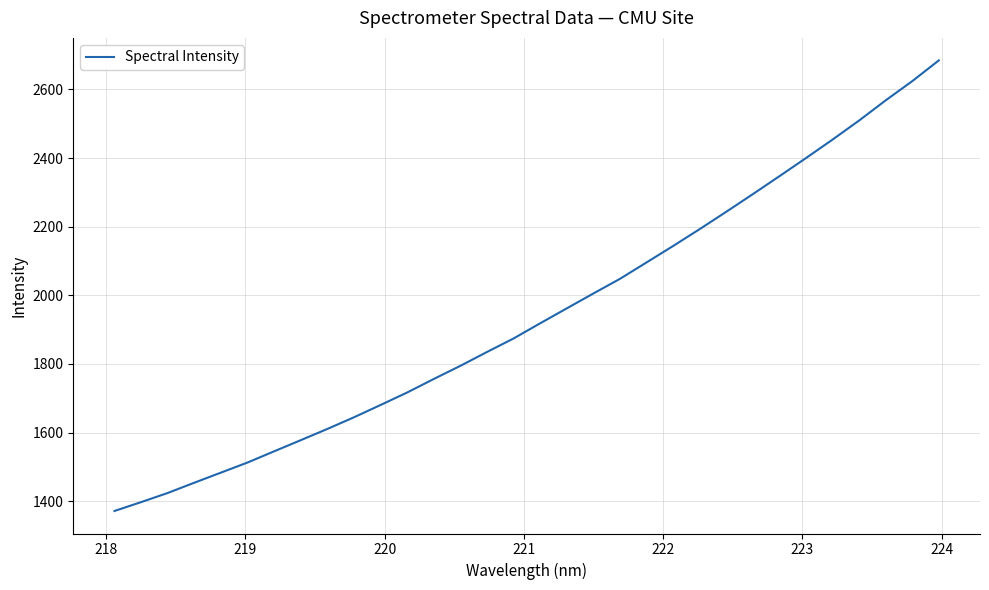

Reading left to right, what are all the values shown in this chart?

1371.5	1397.3	1423.9	1453.9	1483.3	1512.8	1545.4	1577.9	1610.7	1644.6	1680.5	1716.9	1756.3	1794.6	1834.9	1874.3	1918.5	1962.0	2005.4	2048.0	2095.9	2143.8	2193.0	2243.5	2294.9	2347.2	2400.0	2453.9	2509.5	2568.1	2624.1	2684.6